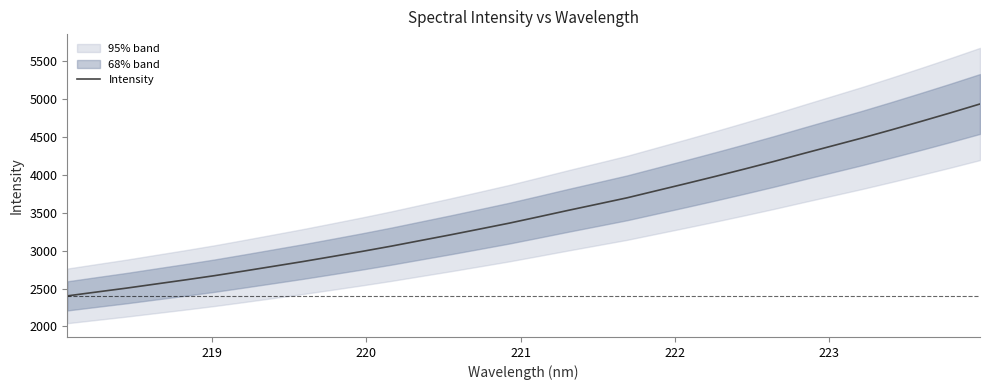

What is the maximum value for Intensity?

4936.4